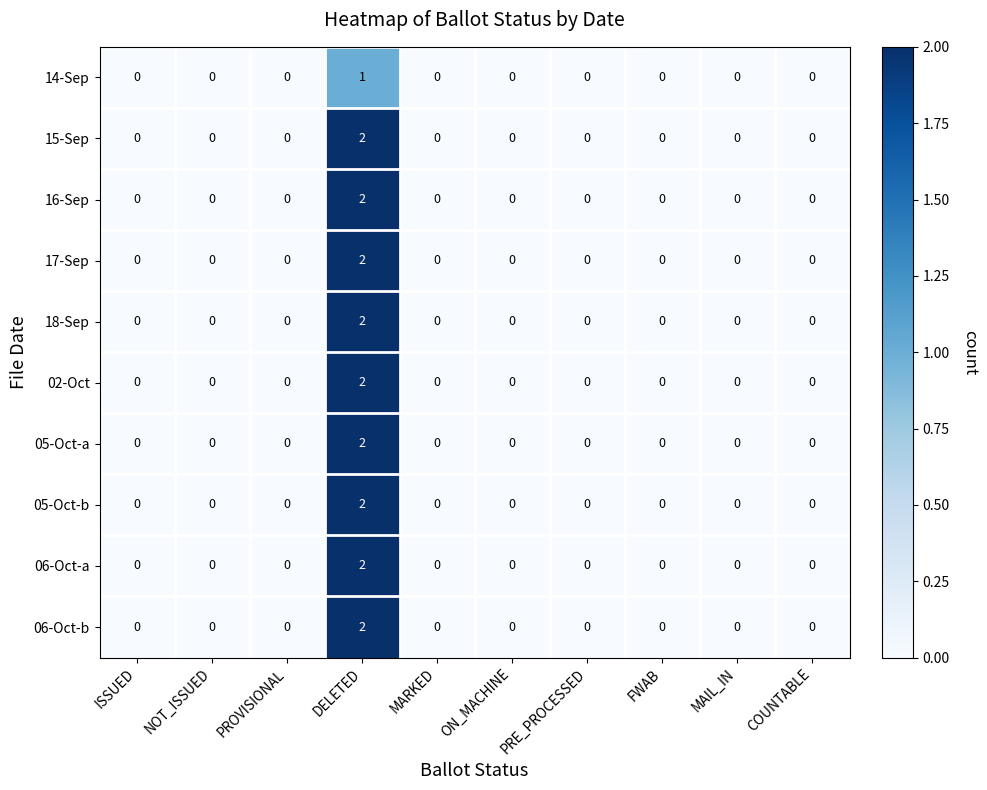

At which category is the sum across all series the highest?

DELETED